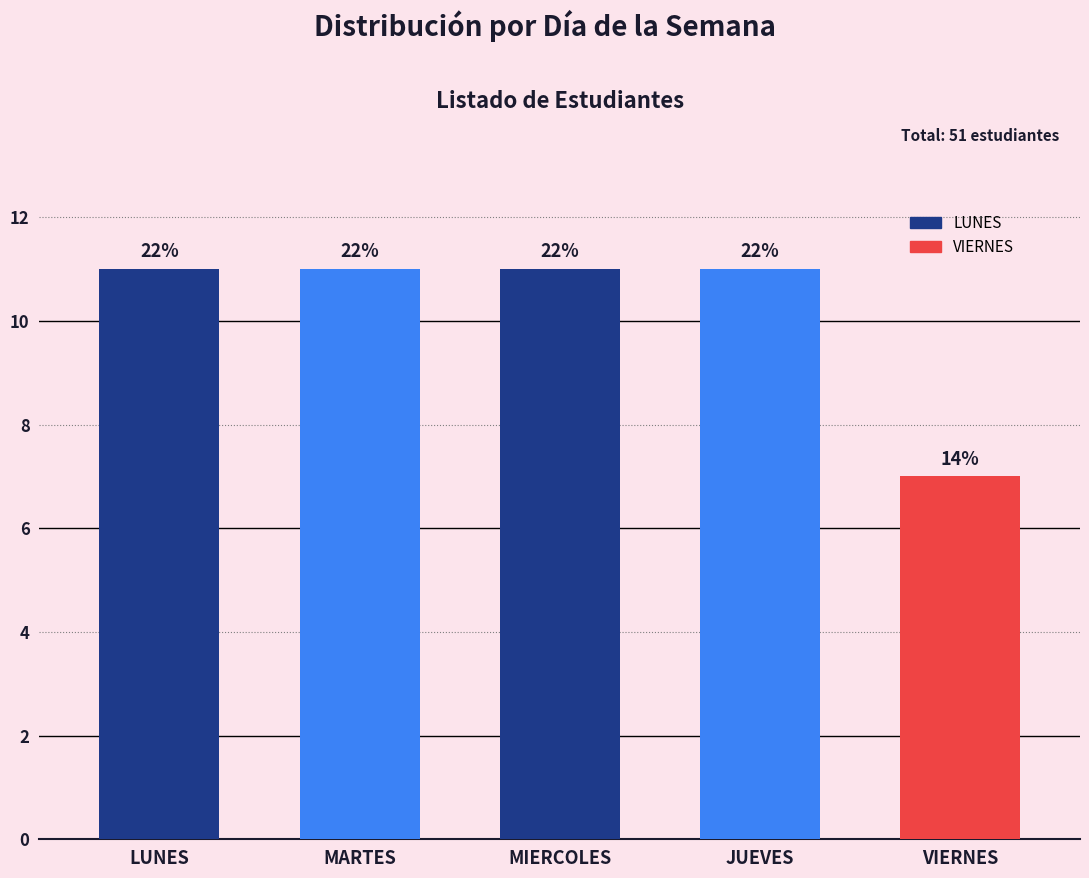

Are the bars horizontal?

No